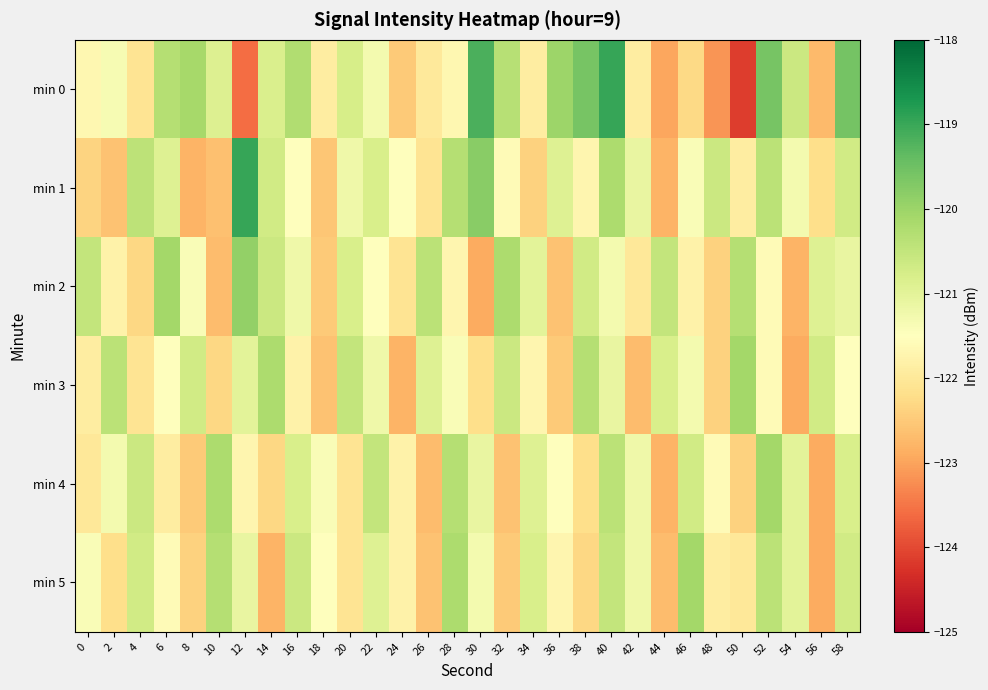

Rank the series at 40 from highest to lowest value.

min 0, min 1, min 4, min 5, min 3, min 2